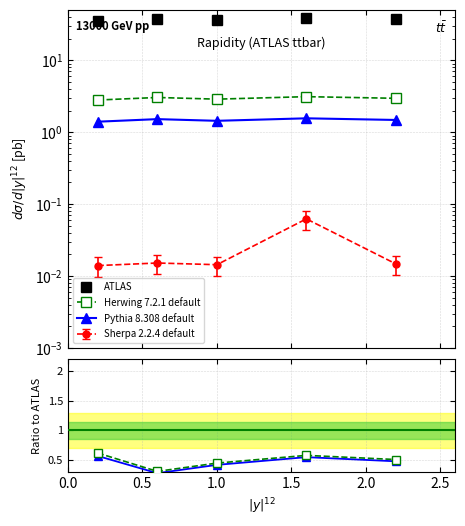

Count the values in the range 36 to 38.

3